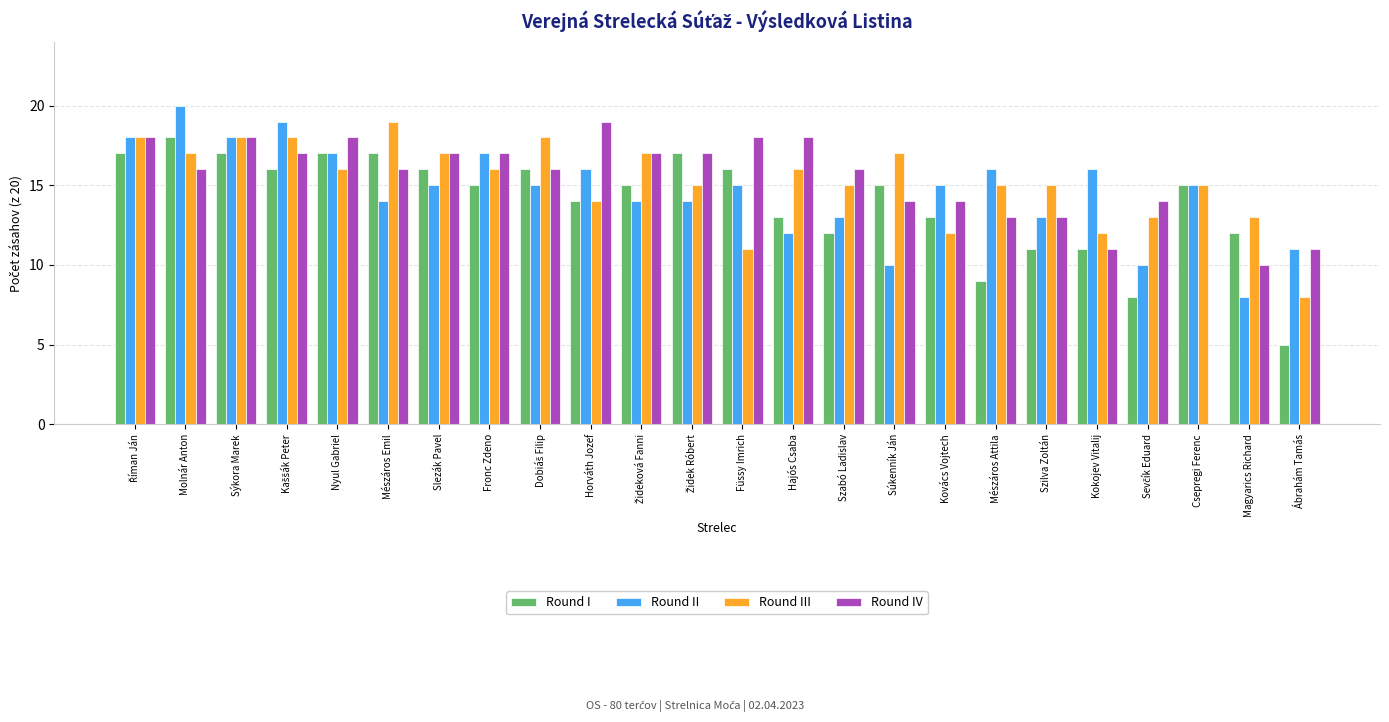

Which category has the highest value across all series?

Molnár Anton